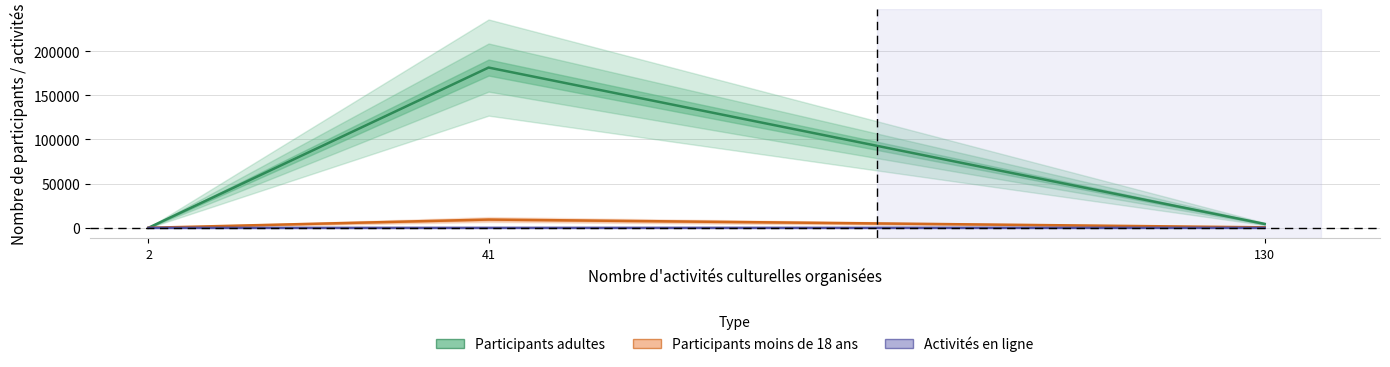

What are all the series names shown in the legend?

Participants adultes, Participants moins de 18 ans, Activités en ligne